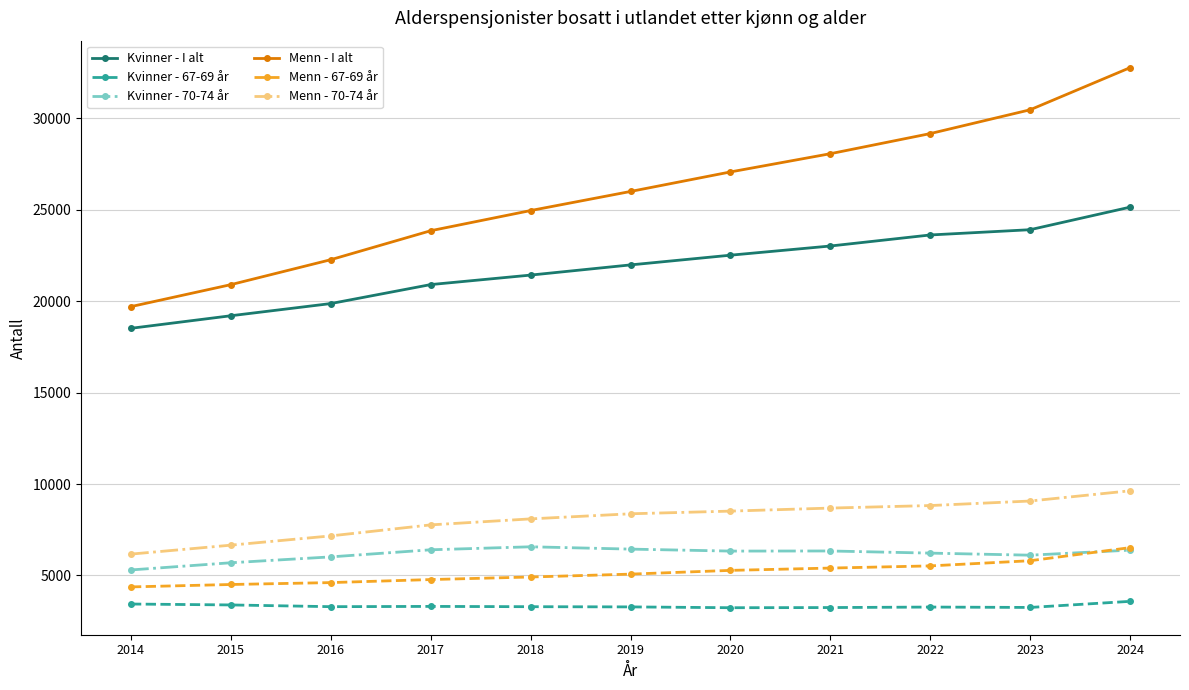

Is the value of Menn - I alt at 2016 greater than the value of Menn - 67-69 år at 2016?

Yes